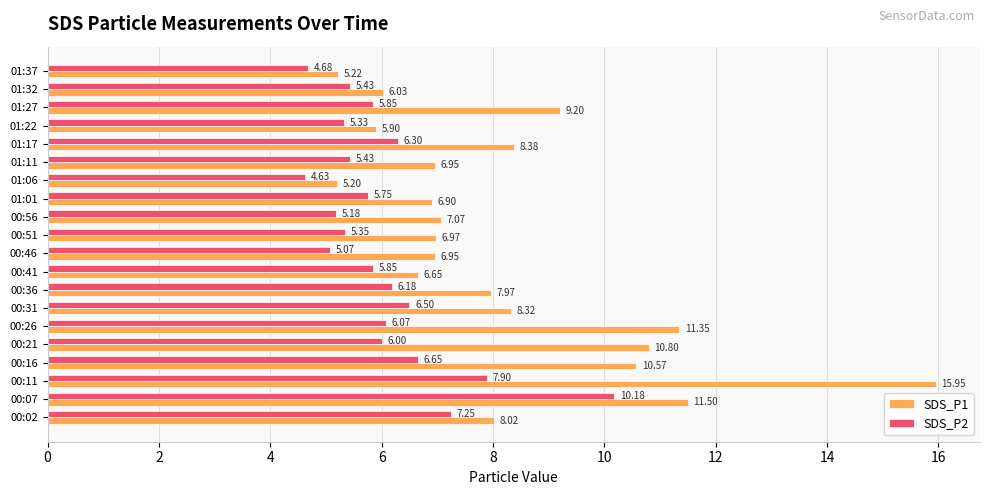

Which series has the largest total across all categories?

SDS_P1